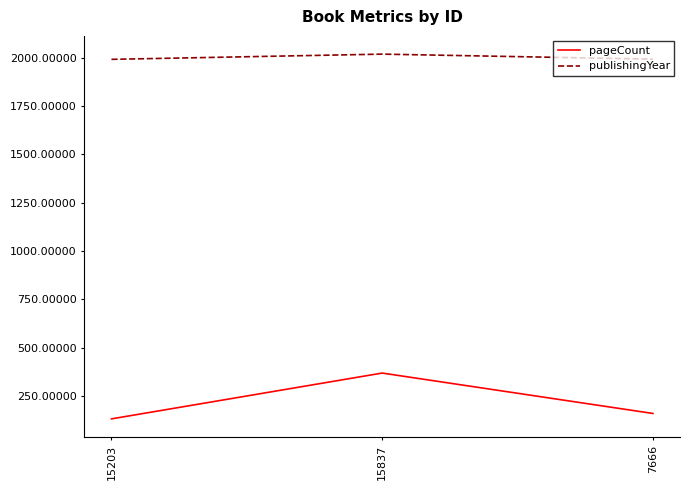

What is the sum of all pageCount values?

661